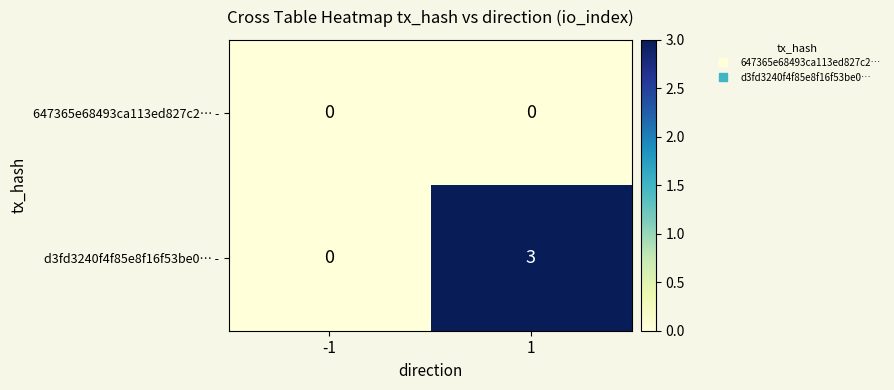

Is it true that d3fd3240f4f85e8f16f53be0… - equals 3 at 1?

True